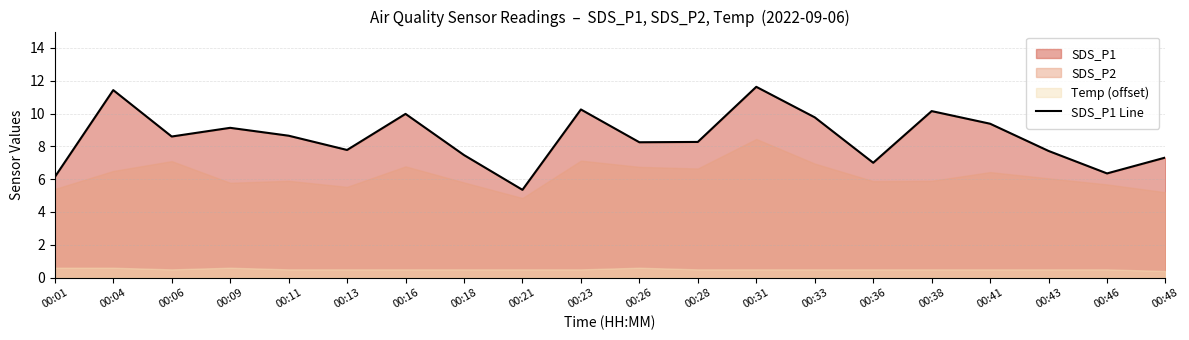

True or false: the data shows 8.3 at 00:28.

True